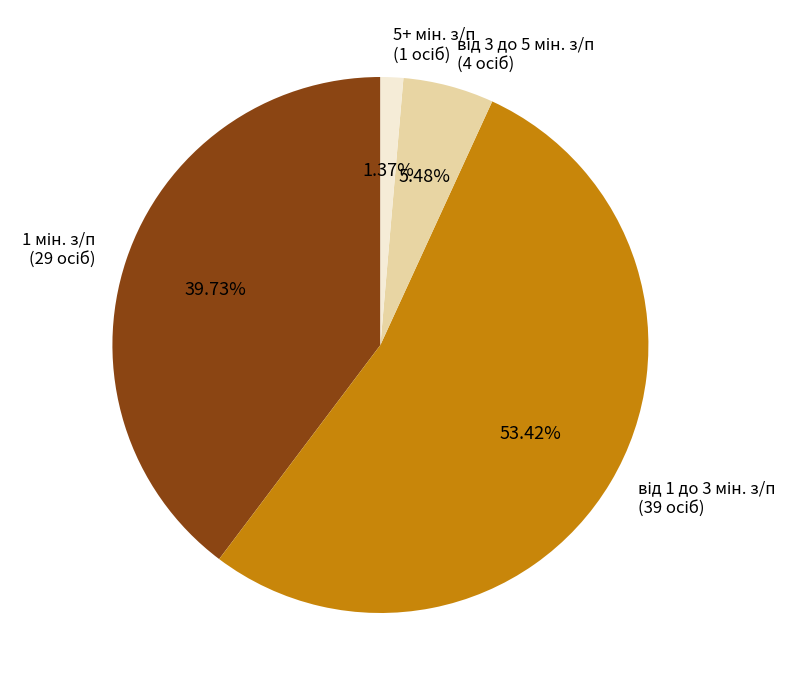

Count the number of slices in the pie.

4